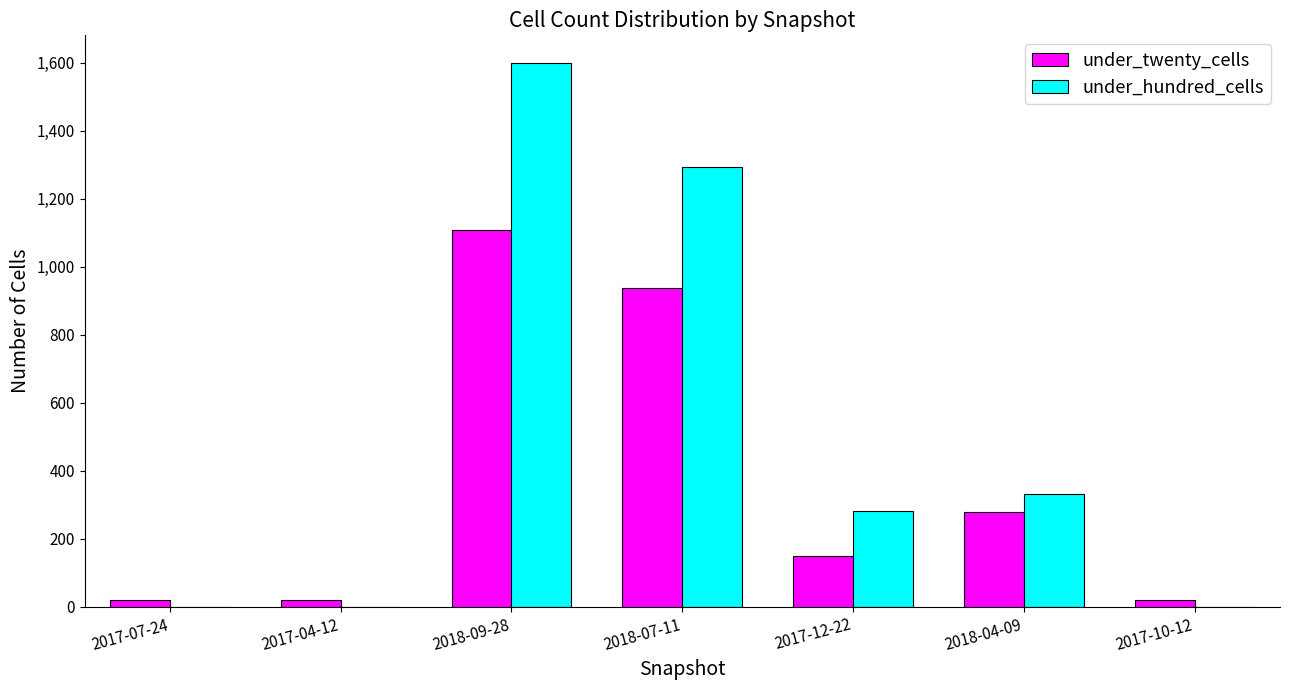

Which series has the largest total across all categories?

under_hundred_cells